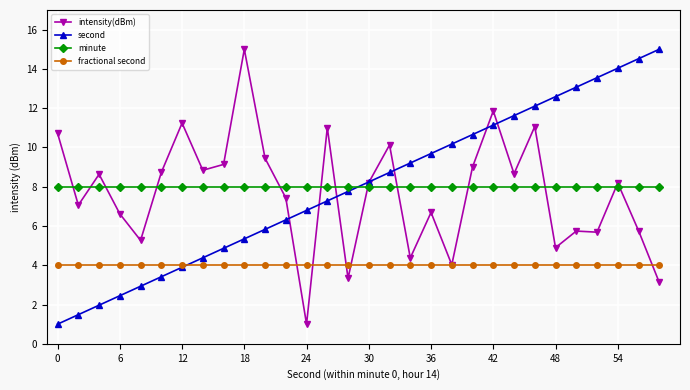

What is the minimum value shown in the chart?

1.0